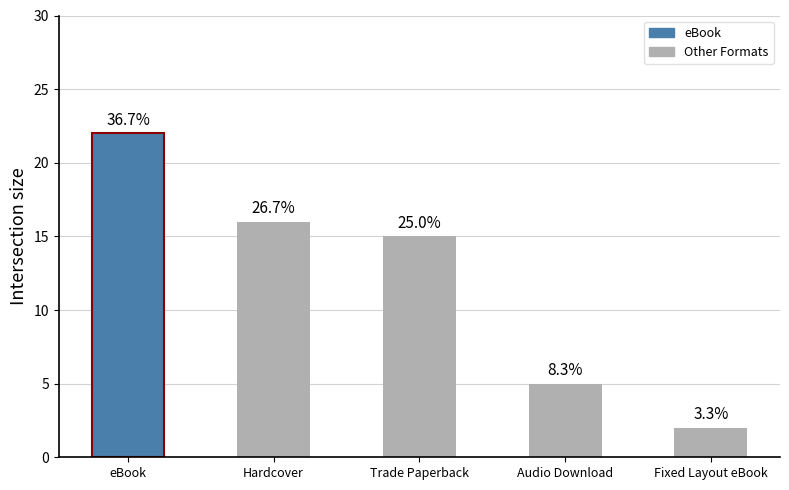

Reading left to right, what are all the values shown in this chart?

eBook=22	Hardcover=16	Trade Paperback=15	Audio Download=5	Fixed Layout eBook=2